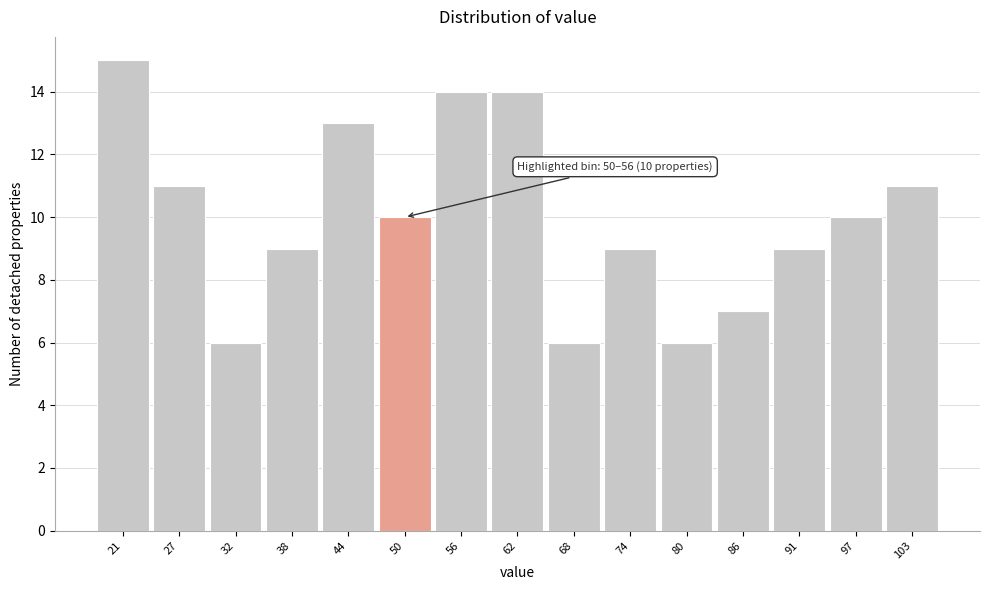

Reading right to left, transcribe all the data shown in this chart.

103=11	97=10	91=9	86=7	80=6	74=9	68=6	62=14	56=14	50=10	44=13	38=9	32=6	27=11	21=15